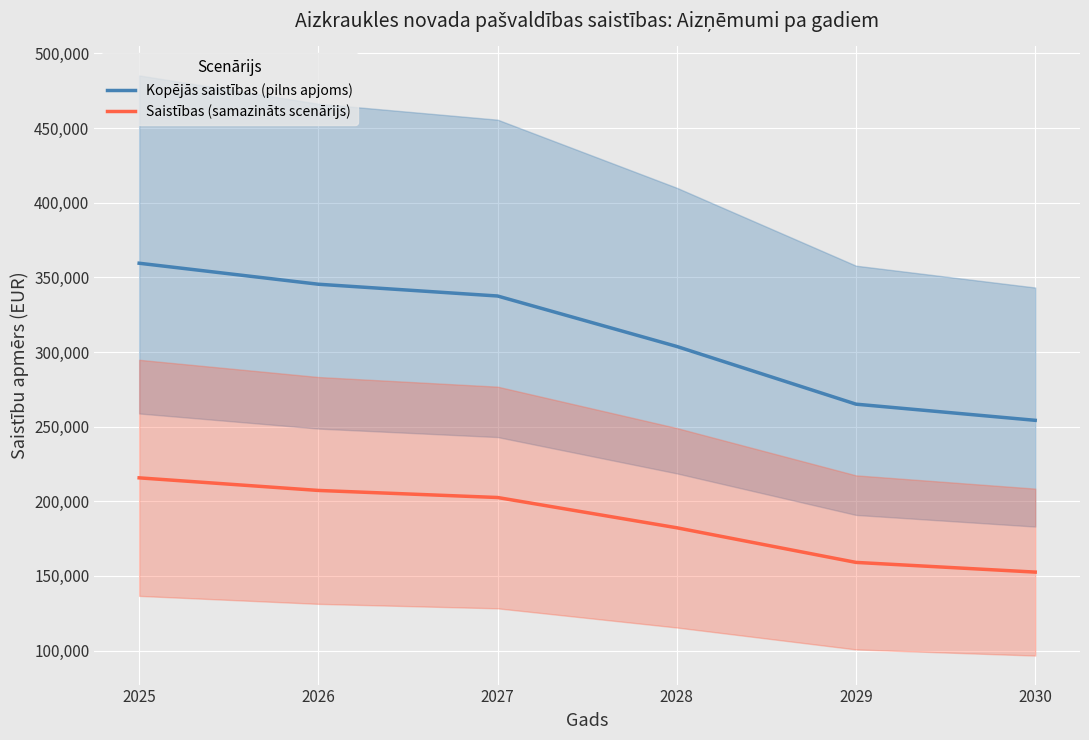

What is the value of the Saistības (samazināts scenārijs) point at the 3rd from the left?

202507.8